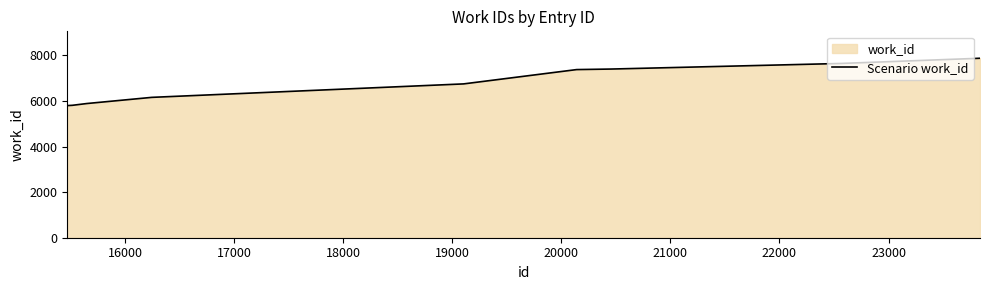

What is the sum of all values?

68118